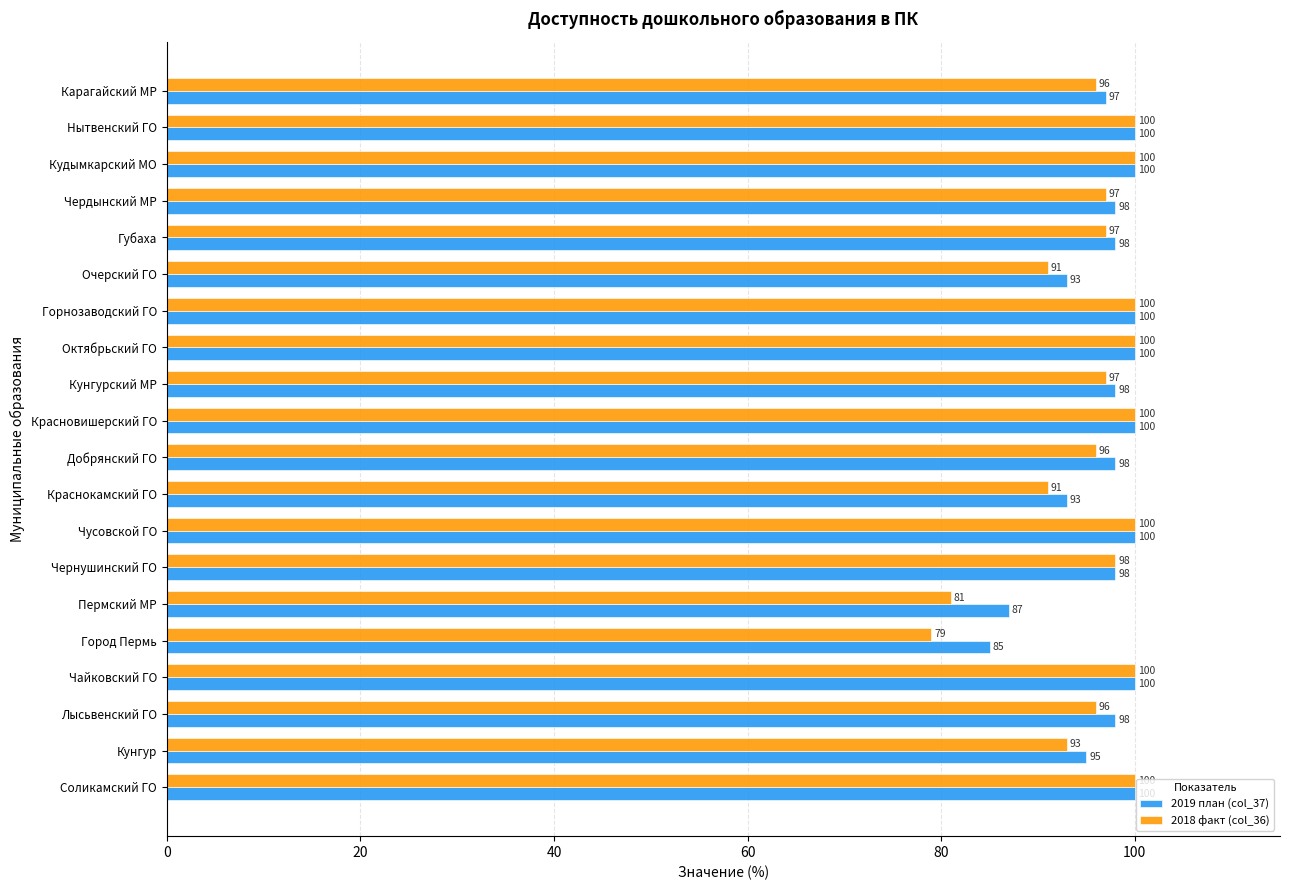

Which series has the widest spread of values?

2018 факт (col_36)